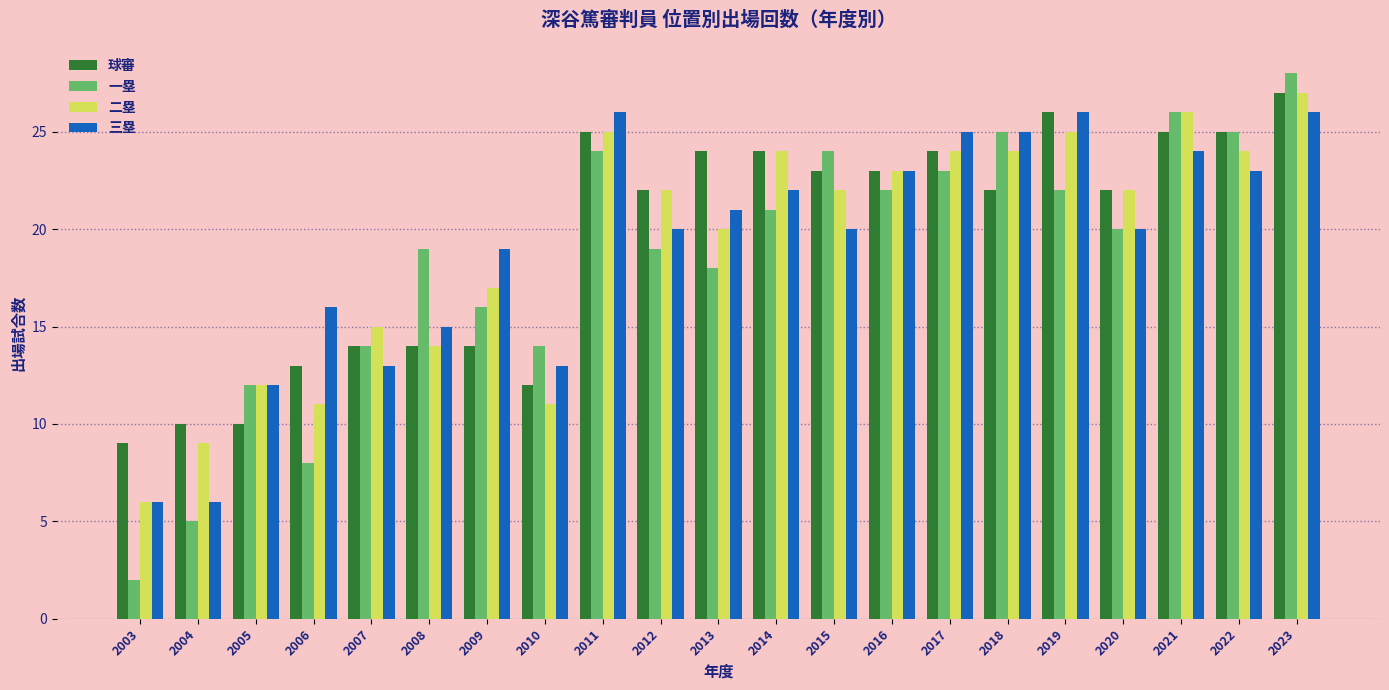

What is the difference between the highest and lowest values at 2021?

2